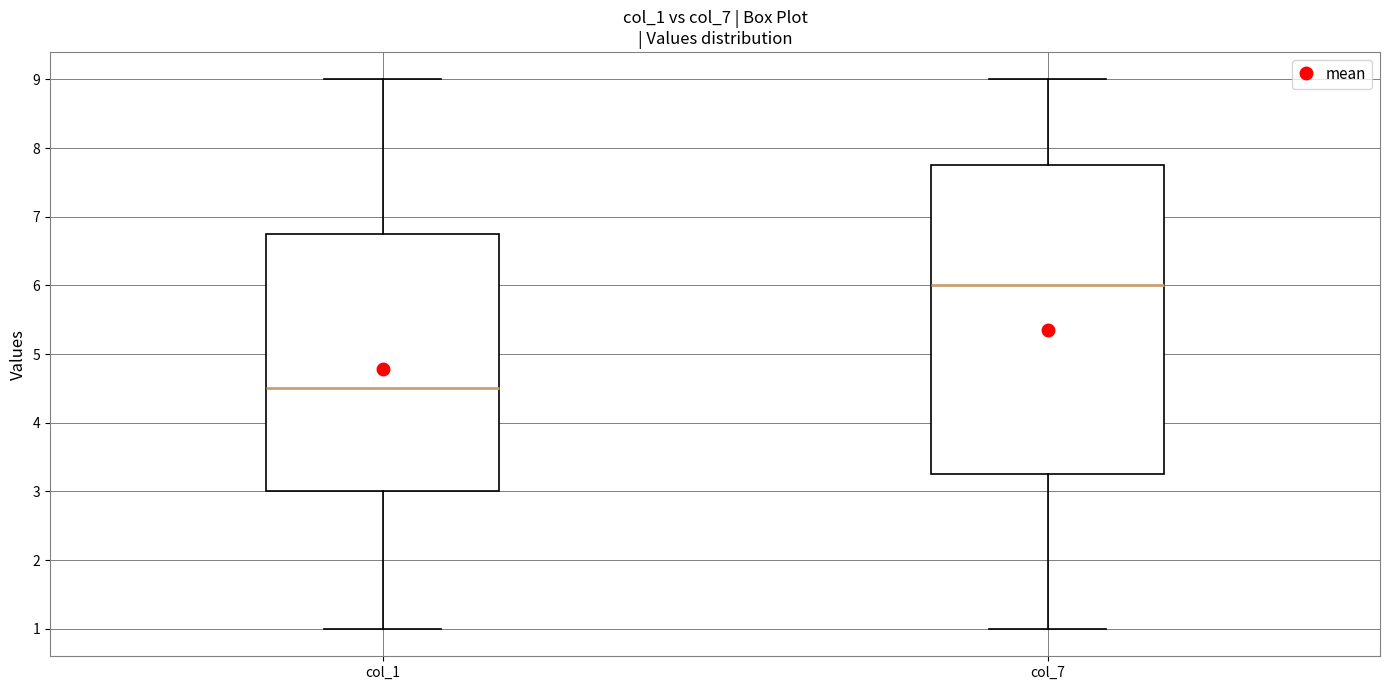

Reading left to right, transcribe this box plot: for each box, give where its median line is, the range the box spans, and where its two whiskers end, as read against the y-axis. The values are not printed on the chart, so give them approximately, as read against the axis.

col_1: median 4.5, box 3.0 to 6.8, whiskers 1.0 to 9.0
col_7: median 6.0, box 3.3 to 7.8, whiskers 1.0 to 9.0